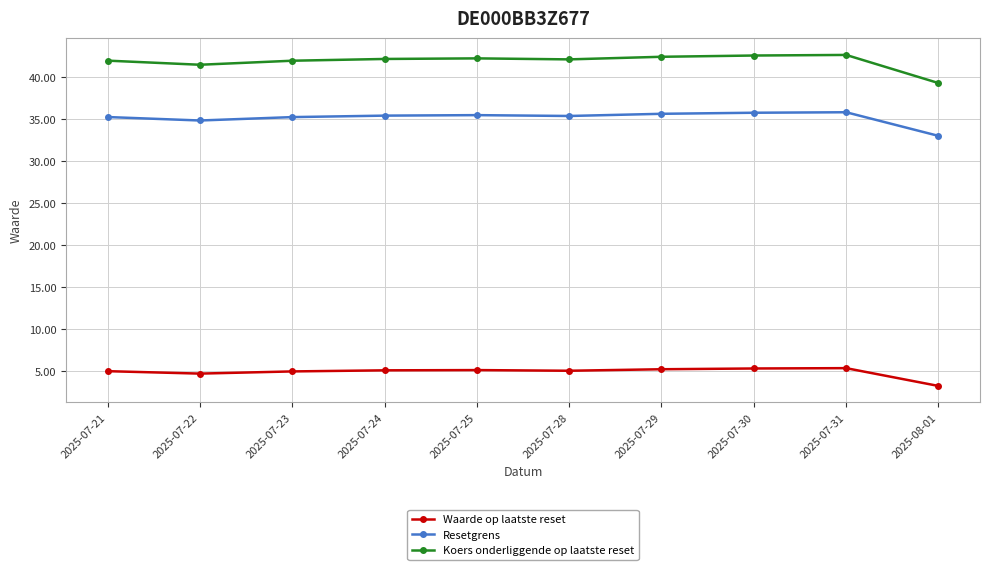

What is the average value of the Koers onderliggende op laatste reset series?

41.9